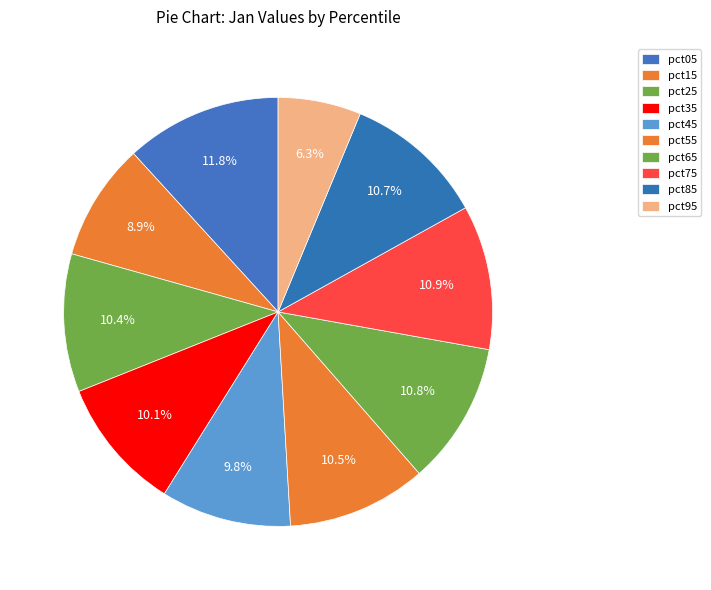

Combined, do pct05 and pct95 account for over 50%?

No